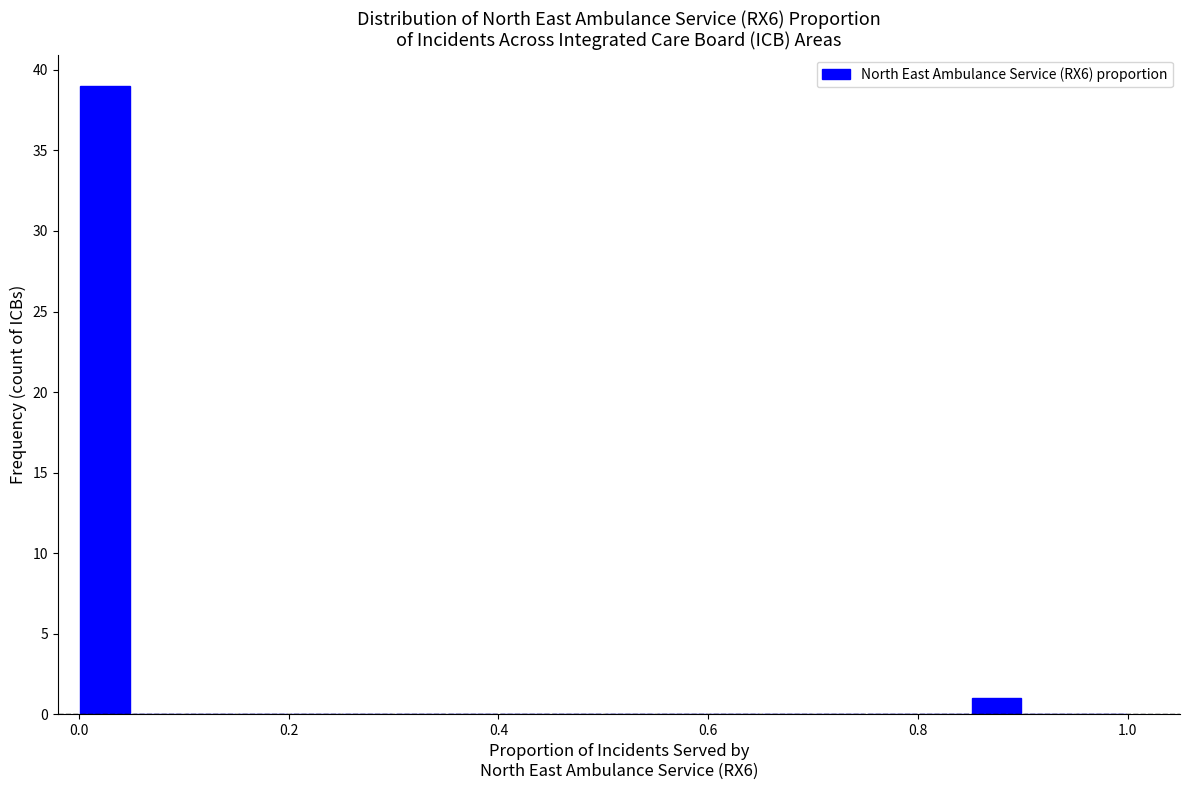

Read against the x-axis, roughly where is the centre of the tallest bar?

0.02